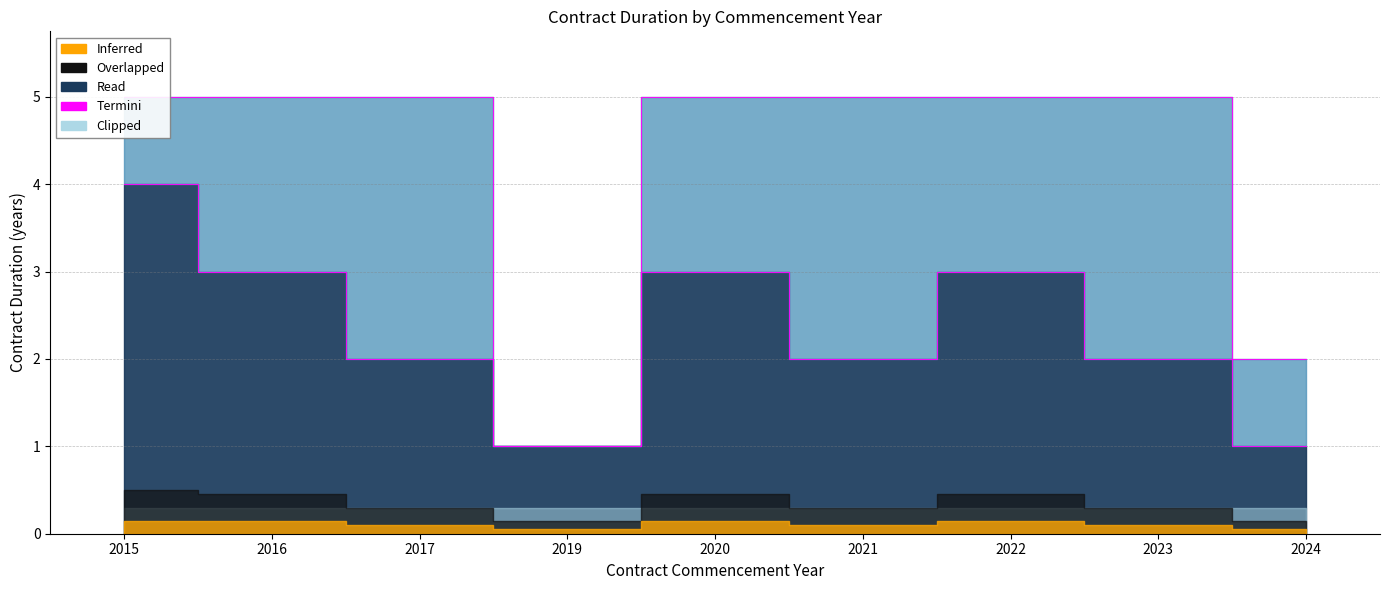

Reading right to left, list all the values displayed in this chart.

2024=1	2023=2	2022=3	2021=2	2020=3	2019=1	2017=2	2016=3	2015=4